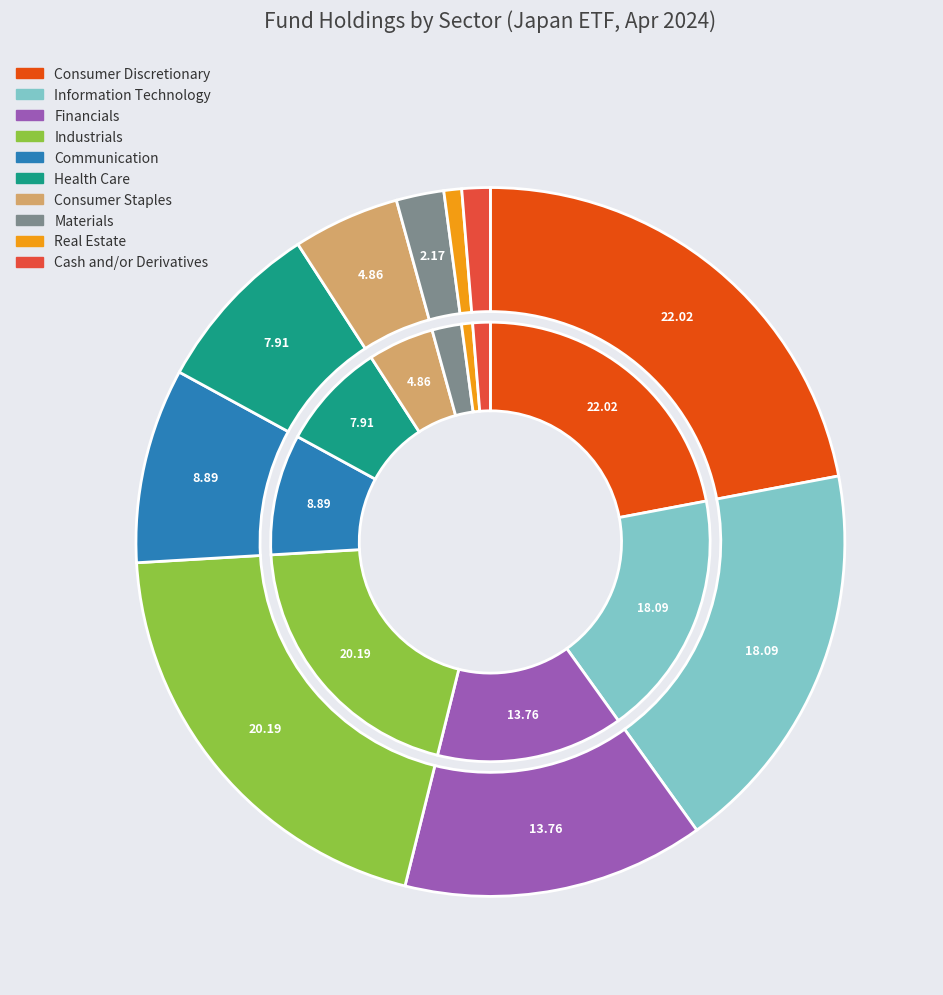

To the nearest percent, what is the combined percentage of Materials and Cash and/or Derivatives?

3%